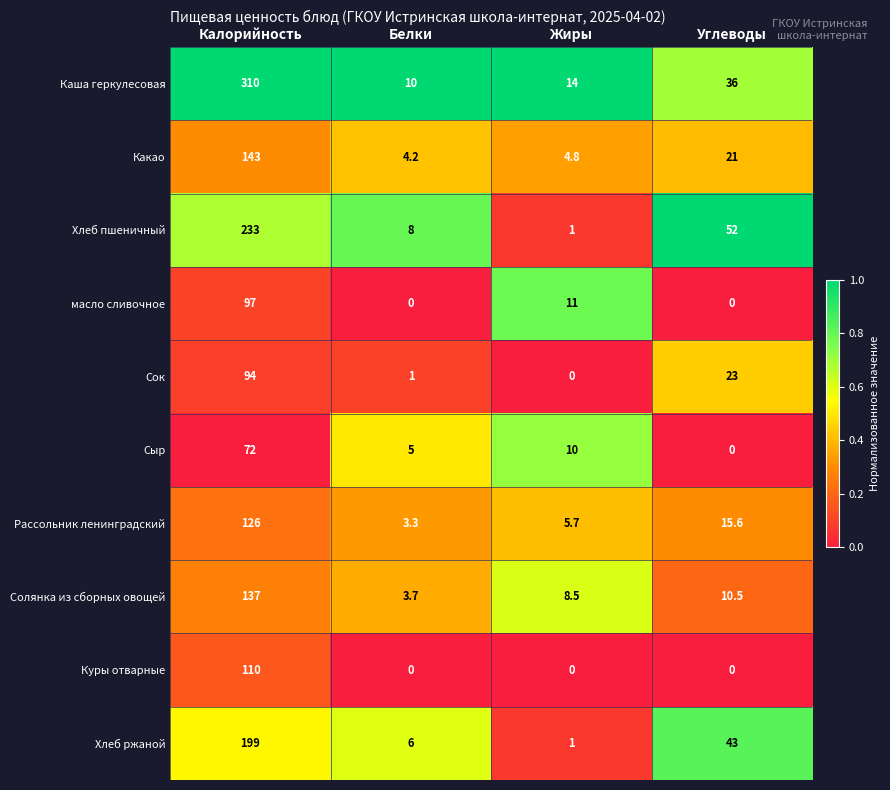

Count the number of categories in the chart.

4